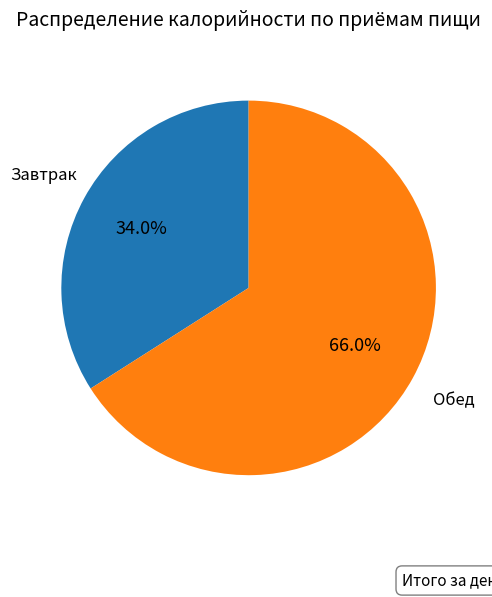

What is the smallest slice in the pie chart?

Завтрак